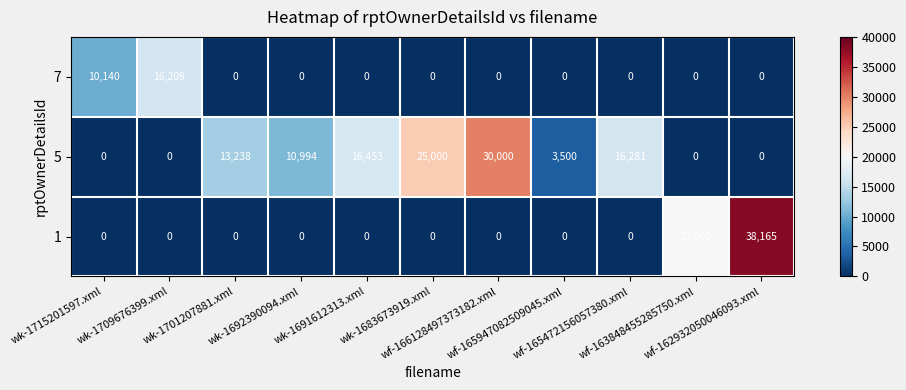

List the series in order of their overall mean, lowest first.

7, 1, 5